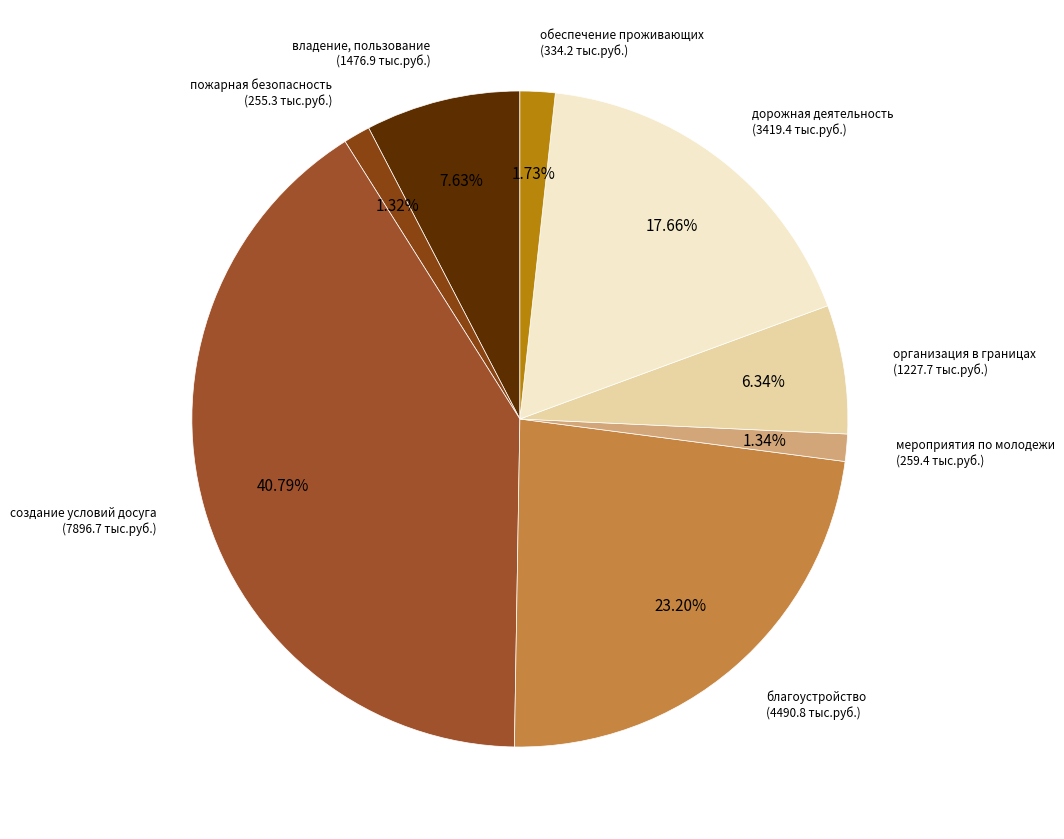

Which category has the biggest portion of the pie?

5.1.1.6. создание условий для организации досуга